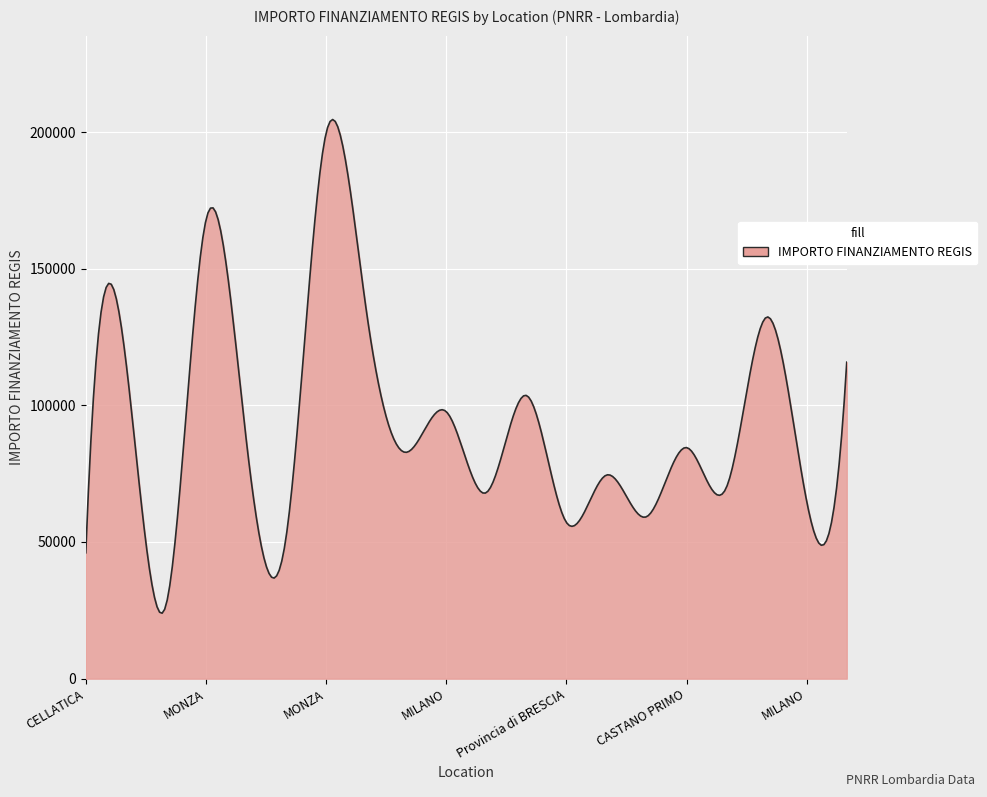

What is the greatest value displayed?

204573.6